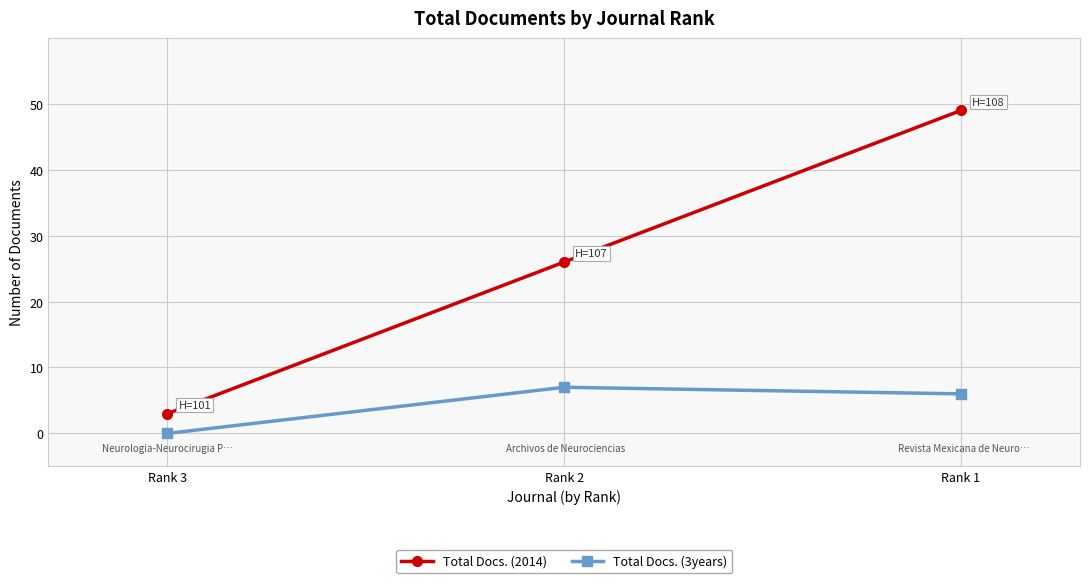

The Total Docs. (3years) series shows -3 at Rank 3. True or false?

False